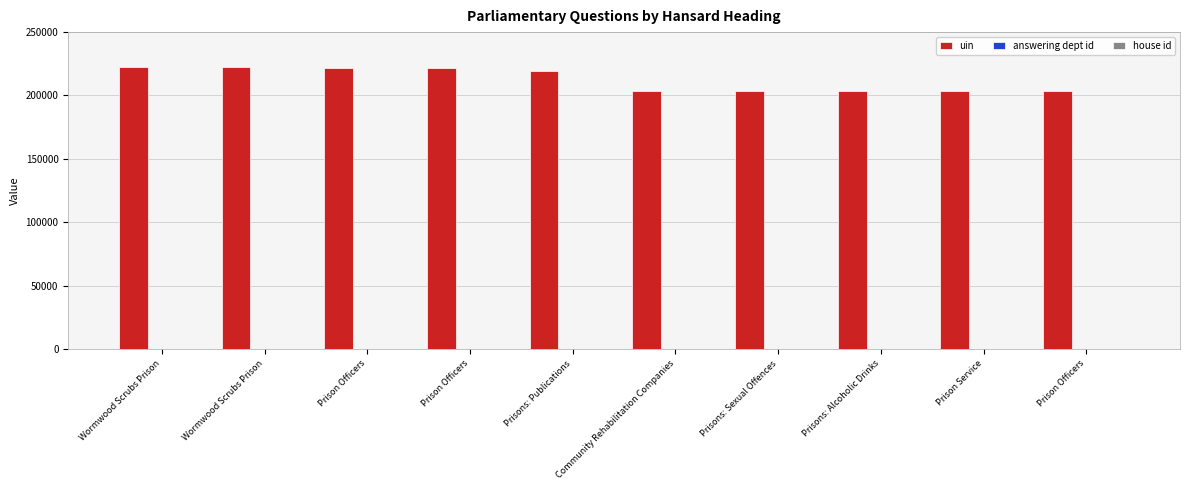

The house id series shows 1 at Wormwood Scrubs Prison. True or false?

False